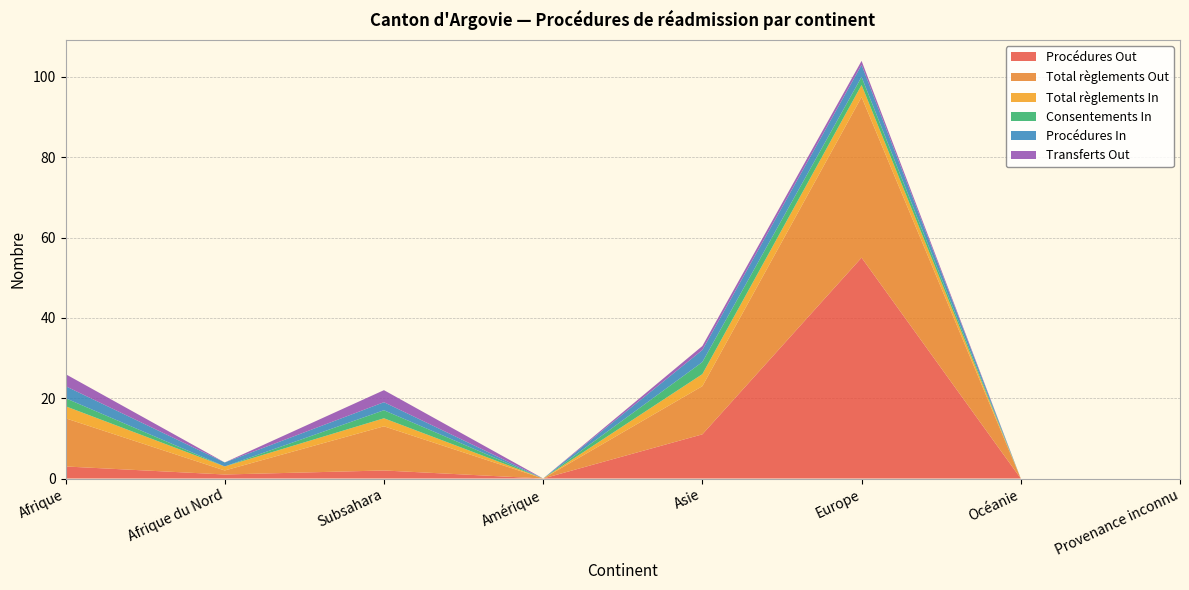

Reading left to right, what are all the values shown in this chart?

Procédures Out: 3	1	2	0	11	55	0	0
Total règlements Out: 12	1	11	0	12	40	0	0
Total règlements In: 3	1	2	0	3	3	0	0
Consentements In: 2	0	2	0	3	2	0	0
Procédures In: 3	1	2	0	3	3	0	0
Transferts Out: 3	0	3	0	1	1	0	0